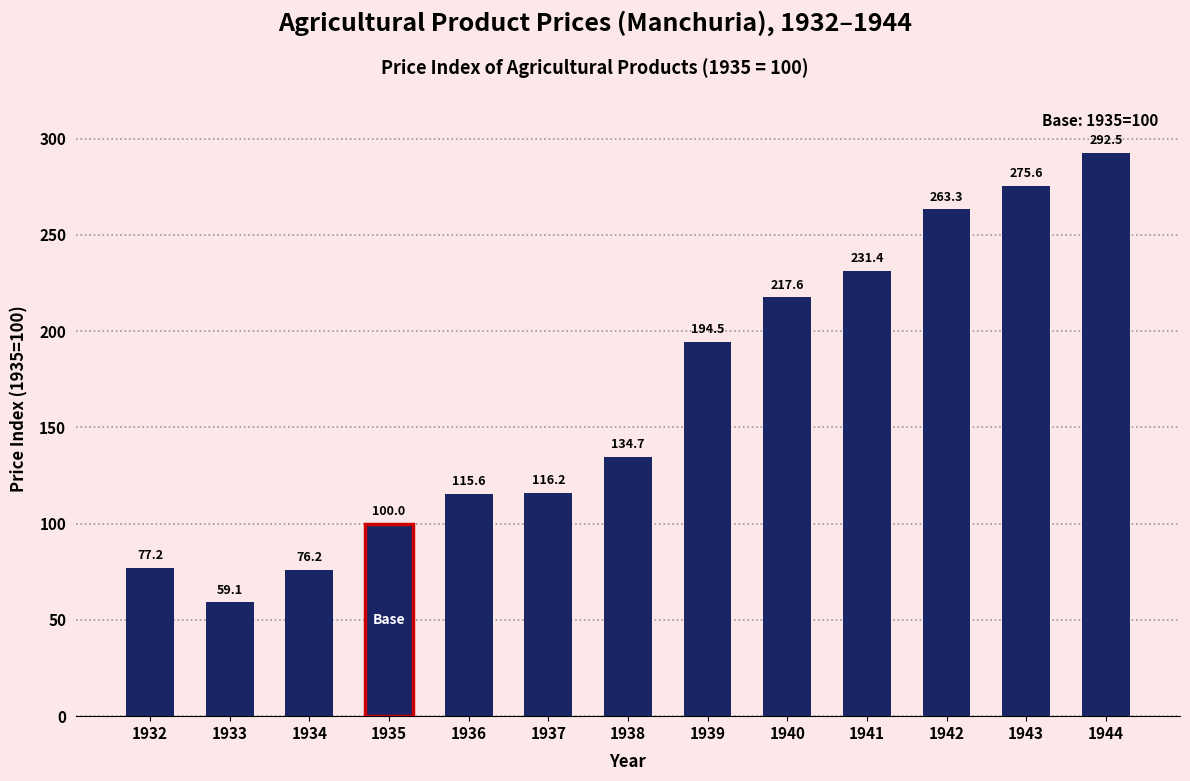

Reading left to right, extract all data points from this chart.

1932=77.2	1933=59.1	1934=76.2	1935=100.0	1936=115.6	1937=116.2	1938=134.7	1939=194.5	1940=217.6	1941=231.4	1942=263.3	1943=275.6	1944=292.5